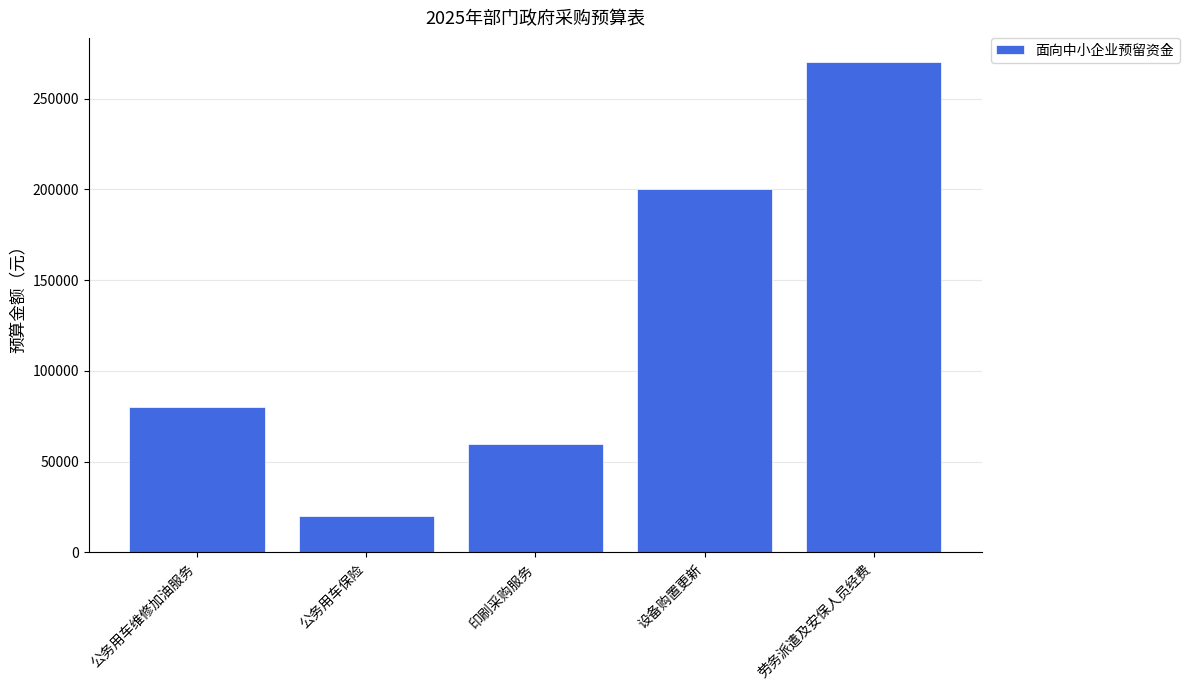

What is the sum of the values at 公务用车维修加油服务 and 印刷采购服务?

140000